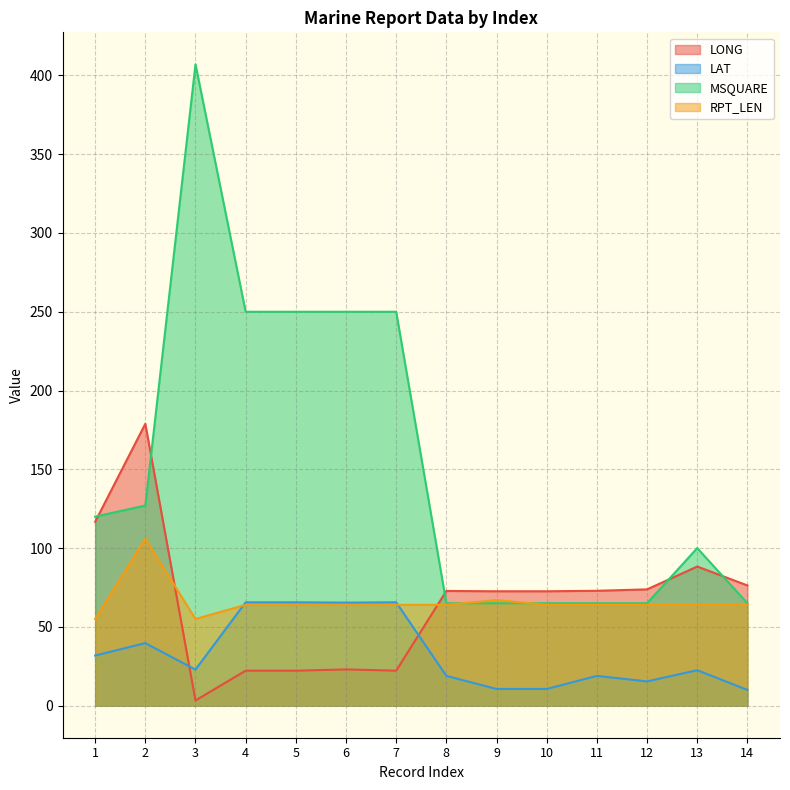

Does the chart have visible grid lines?

Yes